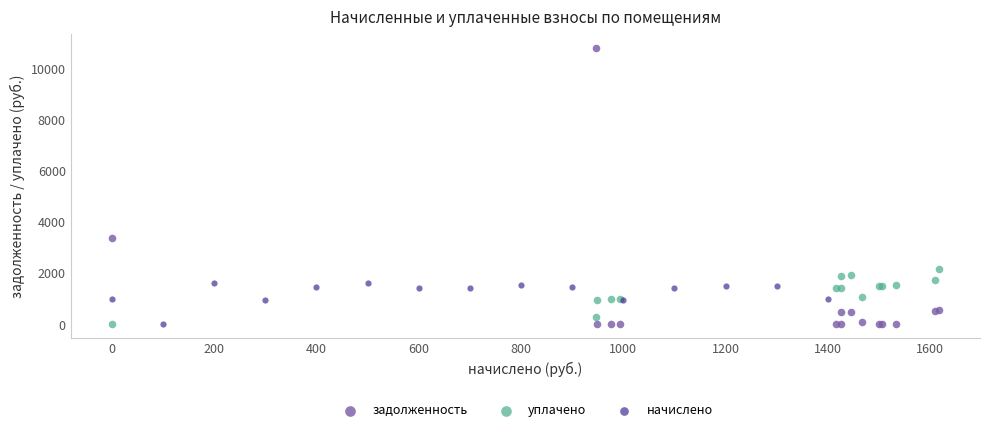

Which series has the largest Y range (max minus min)?

задолженность